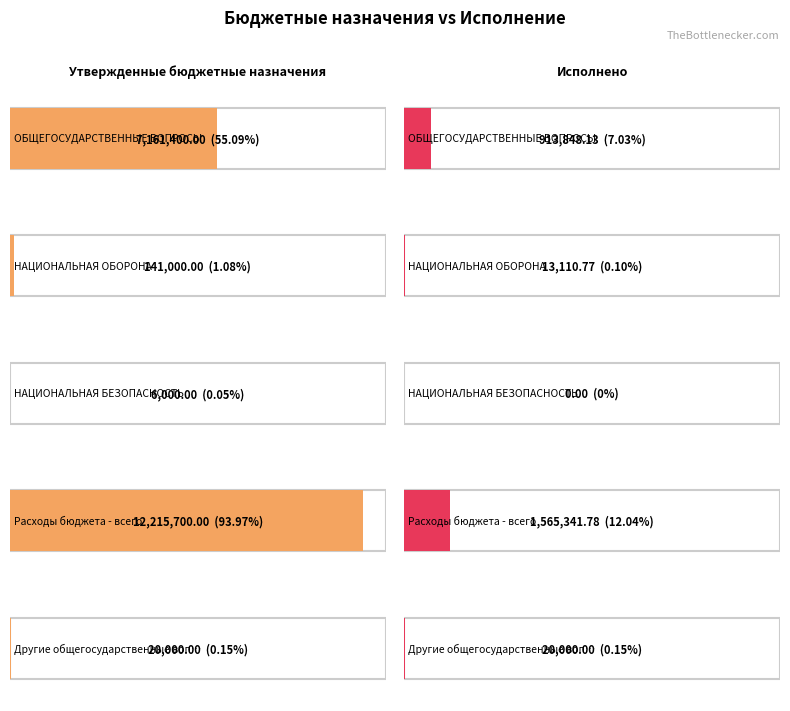

Rank the series at НАЦИОНАЛЬНАЯ БЕЗОПАСНОСТЬ from highest to lowest value.

Утвержденные бюджетные назначения, Исполнено